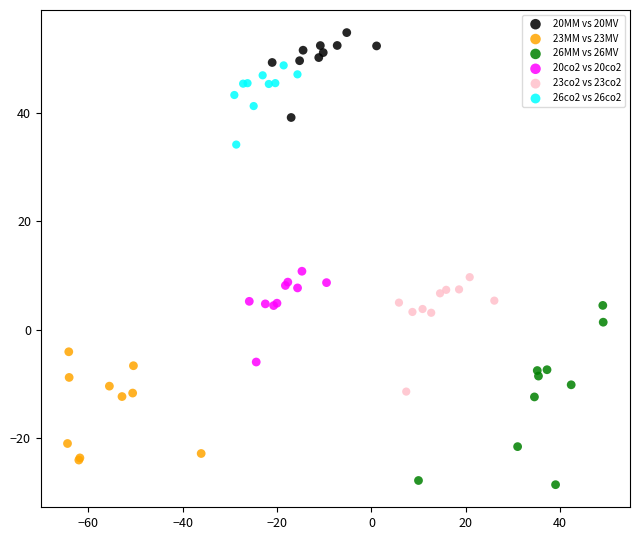

Which series has the largest Y range (max minus min)?

26MM vs 26MV